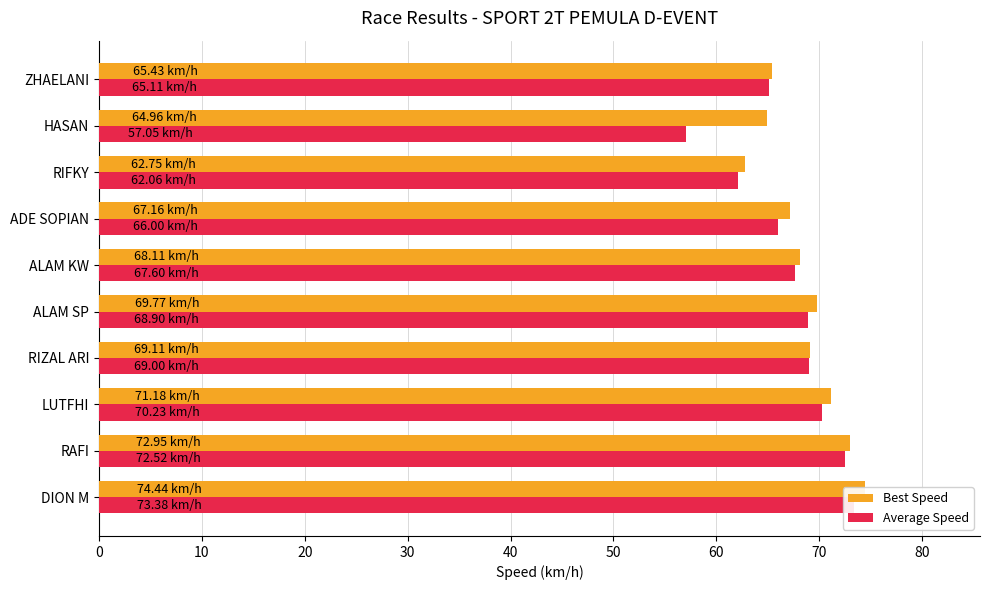

Reading left to right, extract all data points from this chart.

Best Speed: 0=74.4	10=73.0	20=71.2	30=69.1	40=69.8	50=68.1	60=67.2	70=62.8	80=65.0	90=65.4
Average Speed: 0=73.4	10=72.5	20=70.2	30=69.0	40=68.9	50=67.6	60=66.0	70=62.1	80=57.1	90=65.1